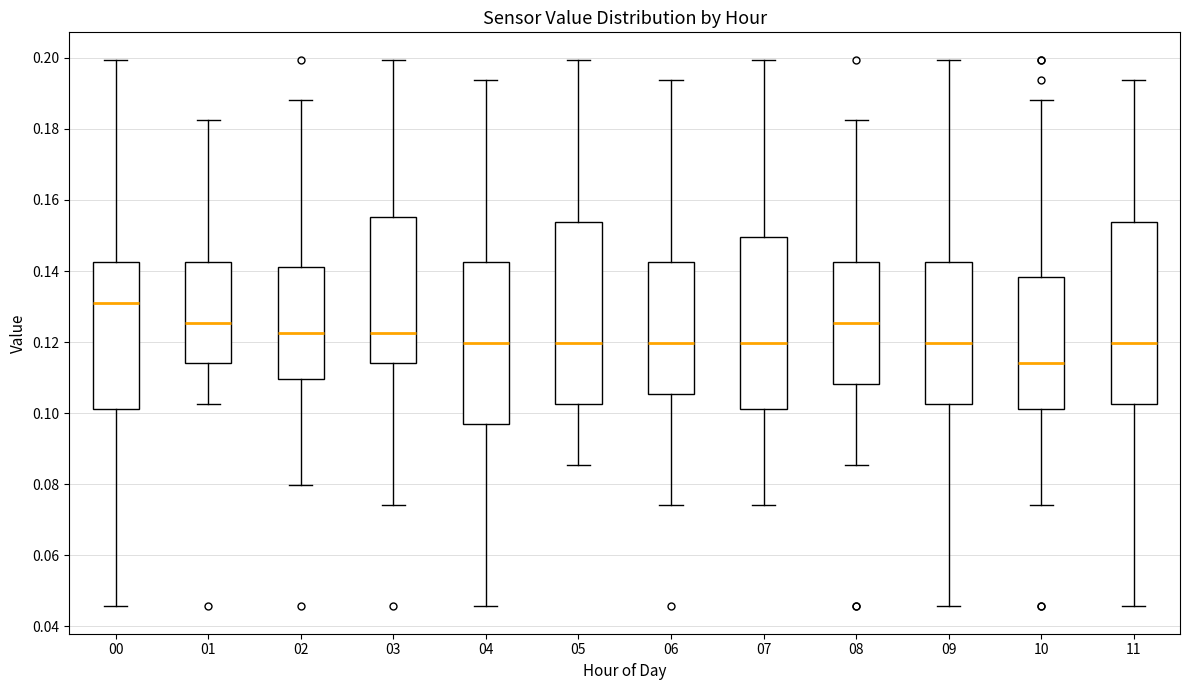

Which box's median line is the highest?

00